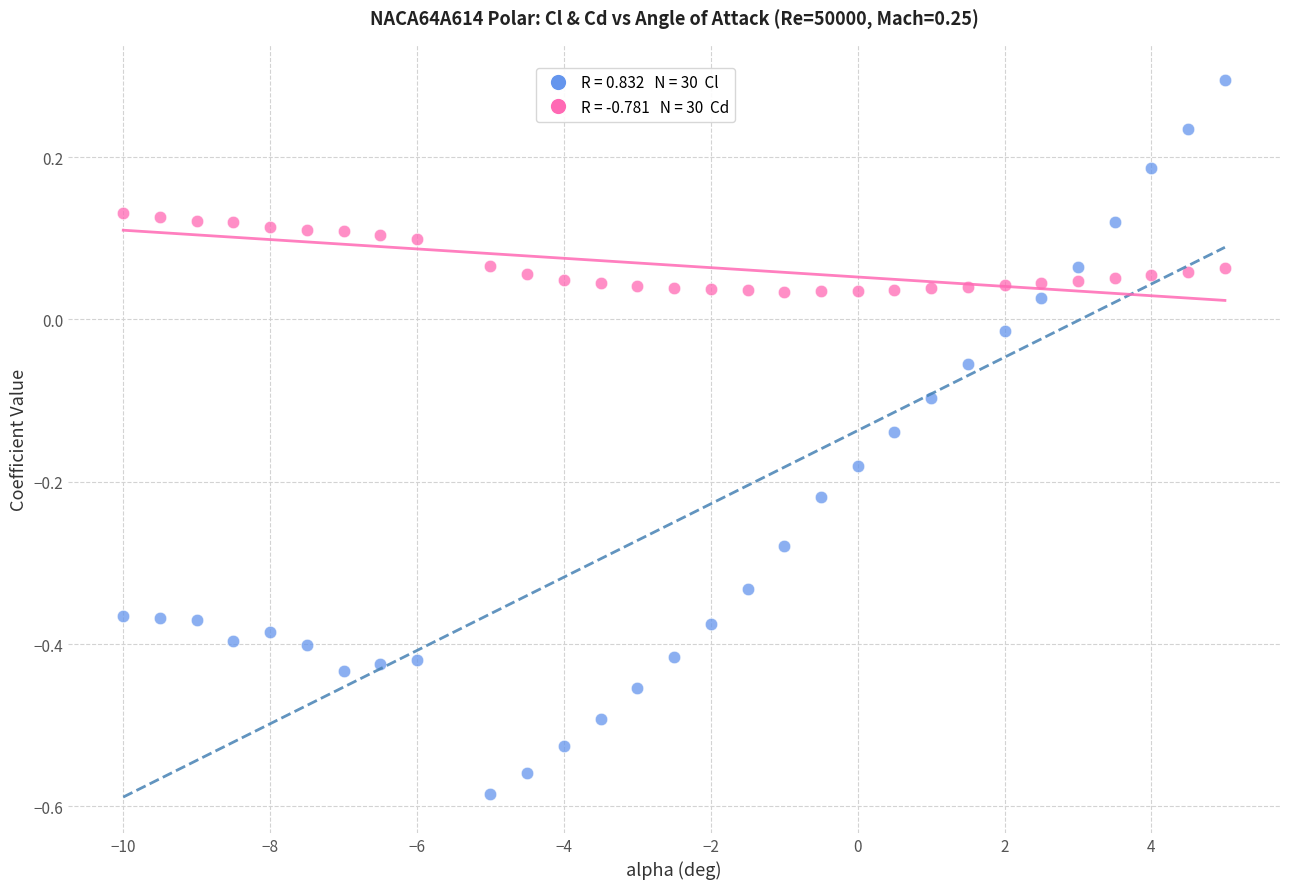

Across all data points, what is the range of Y values (max minus min)?

0.9